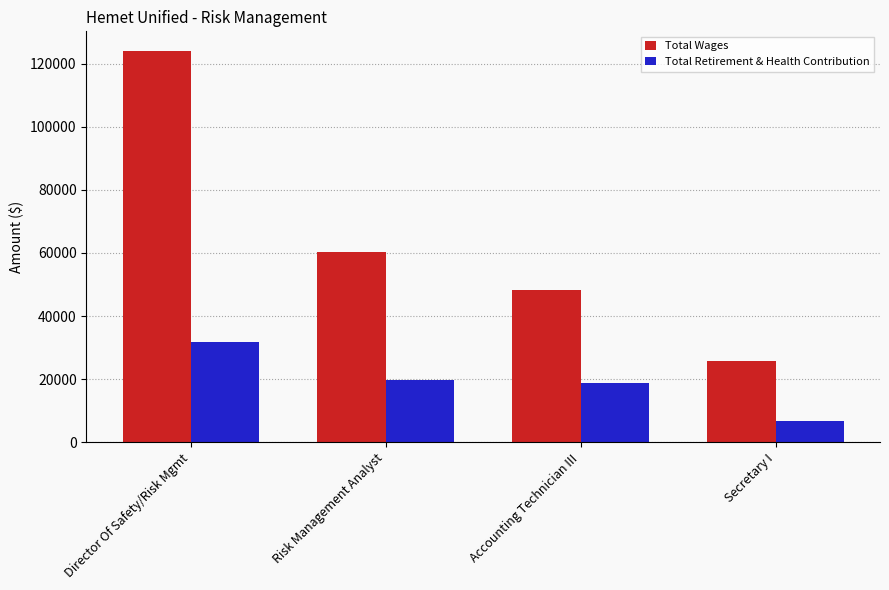

The Total Retirement & Health Contribution series shows 25952 at Risk Management Analyst. True or false?

False